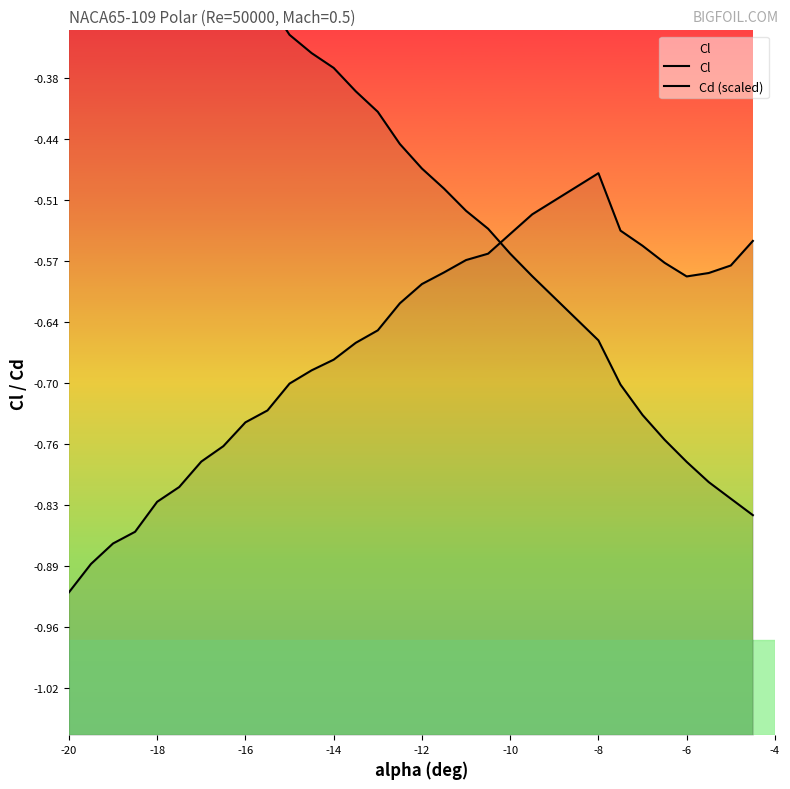

Which series ends up on top after the final intersection of Cl and Cd (scaled)?

Cl